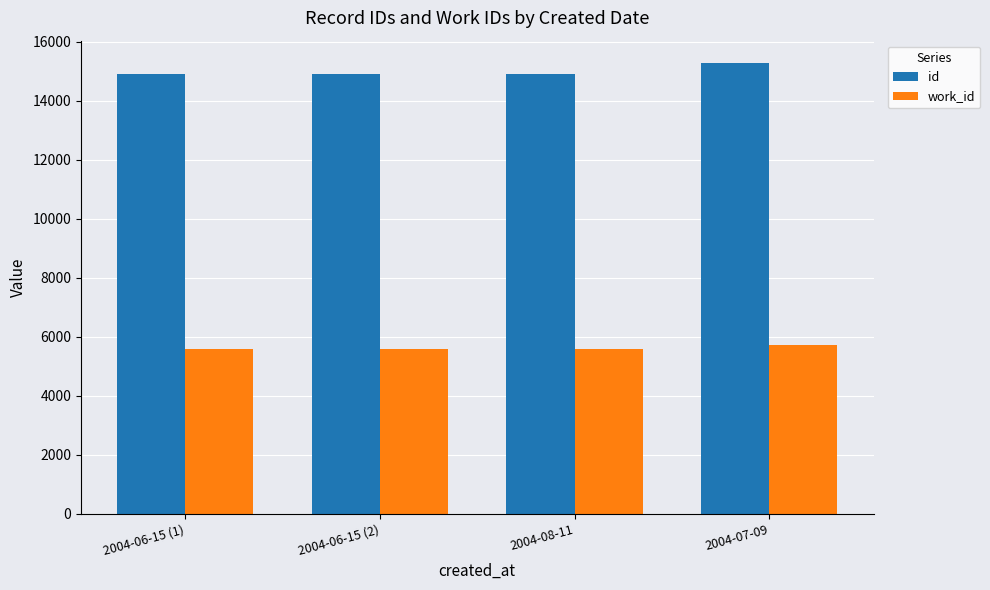

What is the smallest value displayed?

5584